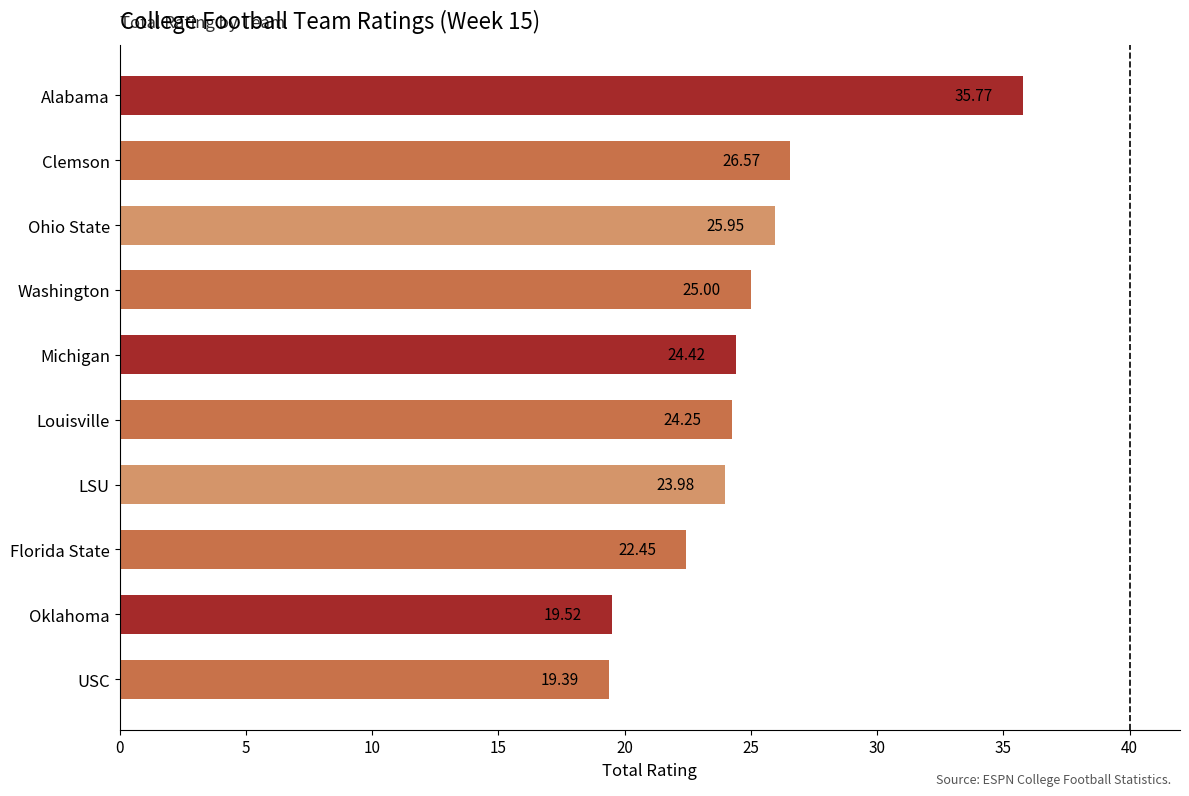

List the labels in order of value, smallest first.

USC, Oklahoma, Florida State, LSU, Louisville, Michigan, Washington, Ohio State, Clemson, Alabama